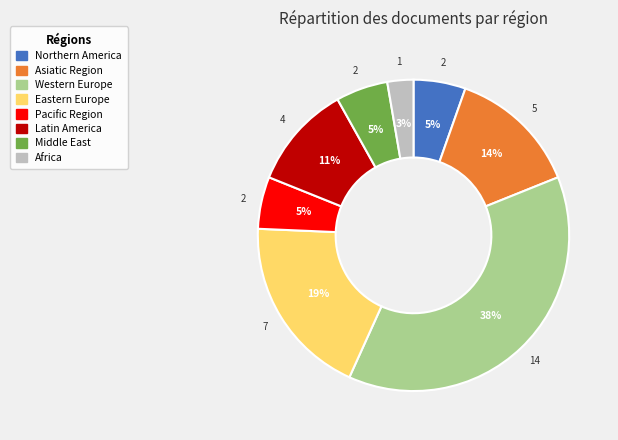

To the nearest percent, what portion does Pacific Region represent?

5%